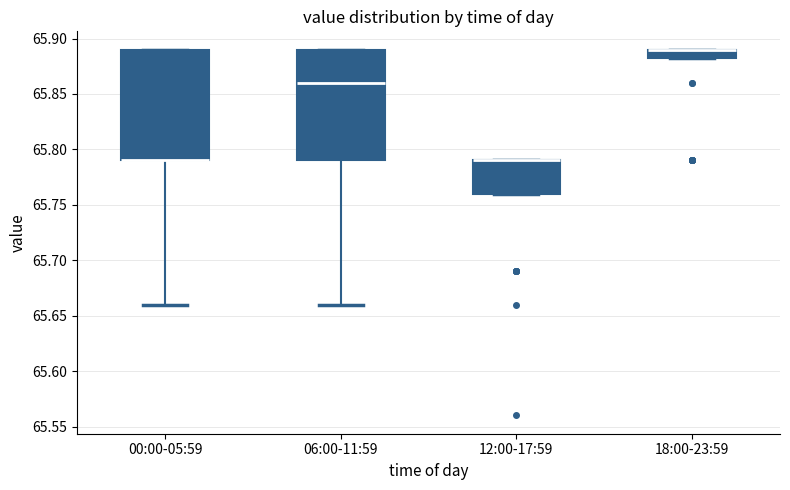

Reading left to right, read every box against the y-axis: the position of its median line, the range the box covers, and the ends of its whiskers. The values are not printed on the chart, so give them approximately, as read against the axis.

00:00-05:59: median 65.790 (drawn on the box's lower edge), box 65.790 to 65.890, whiskers 65.660 to 65.890
06:00-11:59: median 65.860, box 65.790 to 65.890, whiskers 65.660 to 65.890
12:00-17:59: median 65.790 (drawn on the box's upper edge), box 65.760 to 65.790, whiskers 65.760 to 65.790
18:00-23:59: median 65.890 (drawn on the box's upper edge), box 65.885 to 65.890, whiskers 65.885 to 65.890